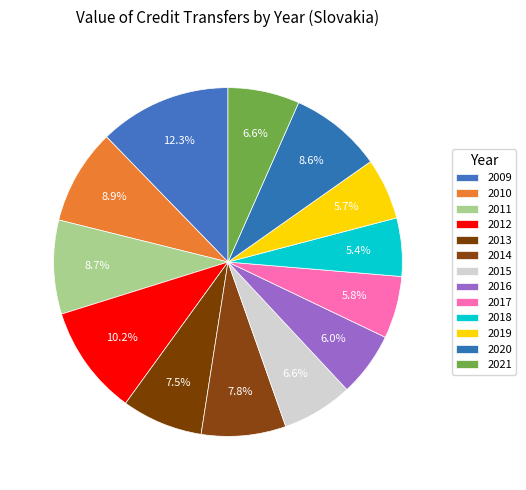

How many slices are in this pie chart?

13